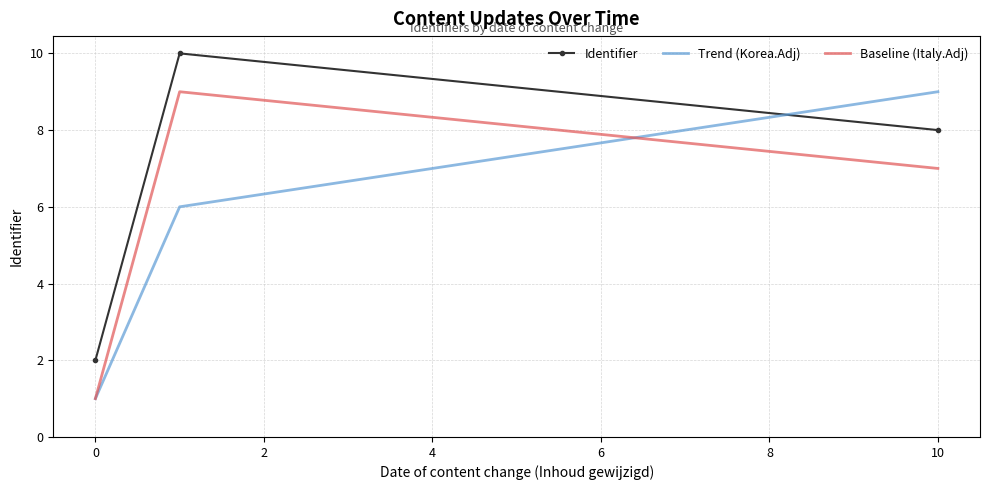

Rank the series by their average value, from lowest to highest.

Trend (Korea.Adj), Baseline (Italy.Adj), Identifier